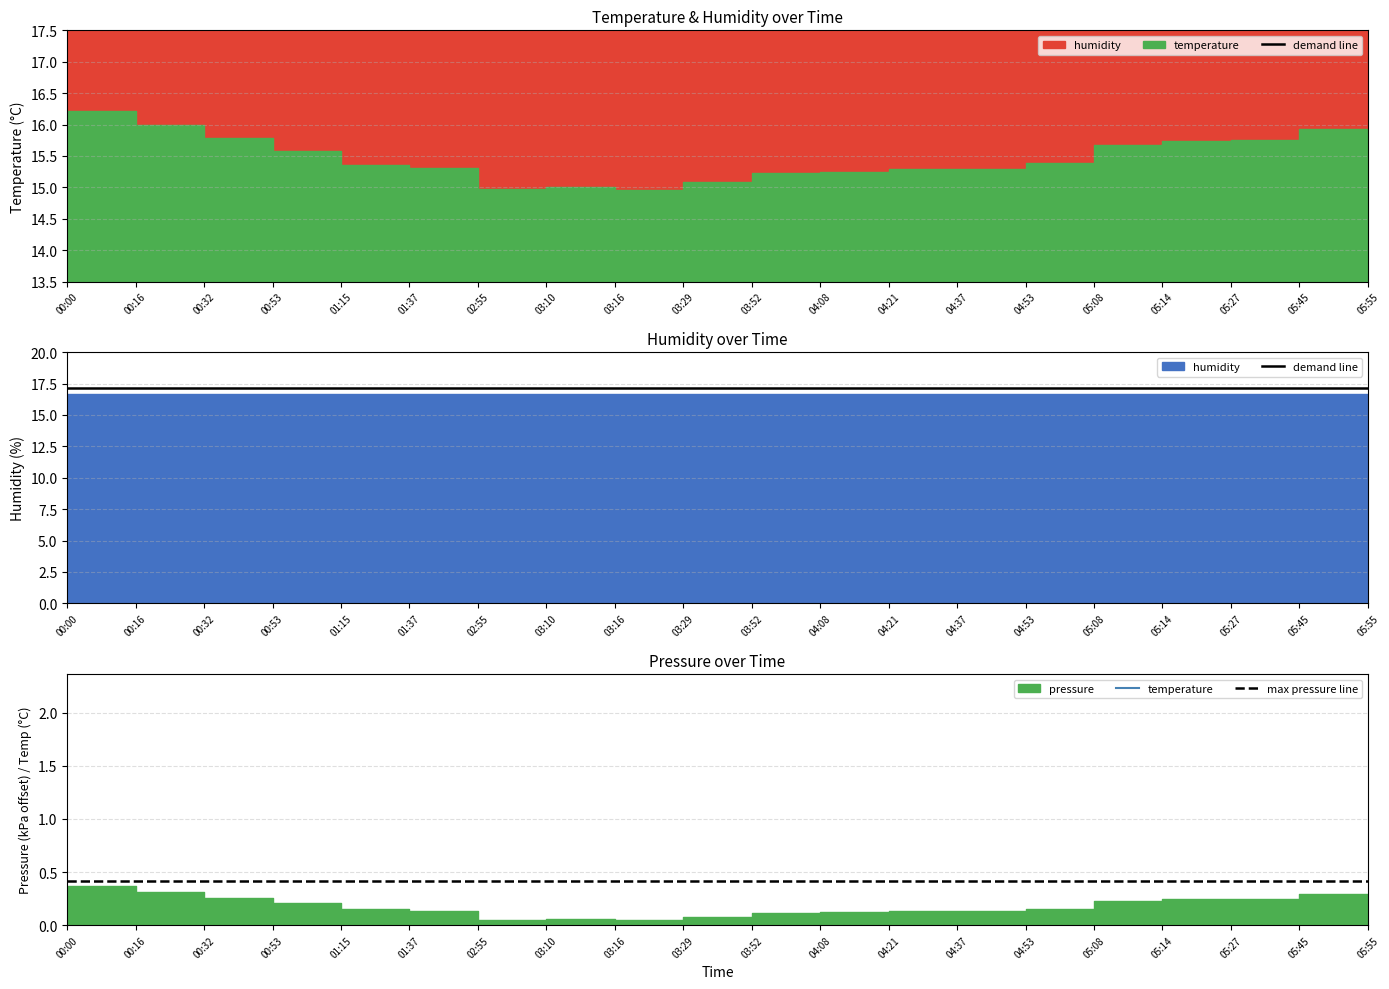

Rank the categories by value from lowest to highest.

03:16, 02:55, 03:10, 03:29, 03:52, 04:08, 04:21, 04:37, 01:37, 01:15, 04:53, 00:53, 05:08, 05:14, 05:27, 00:32, 05:55, 05:45, 00:16, 00:00